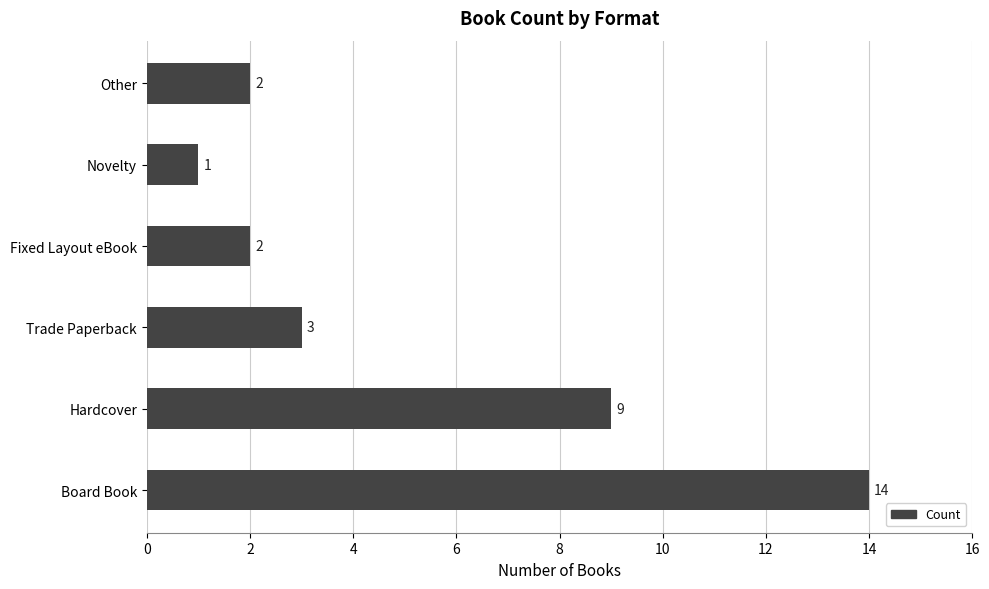

Reading top to bottom, what are all the values shown in this chart?

2	1	2	3	9	14